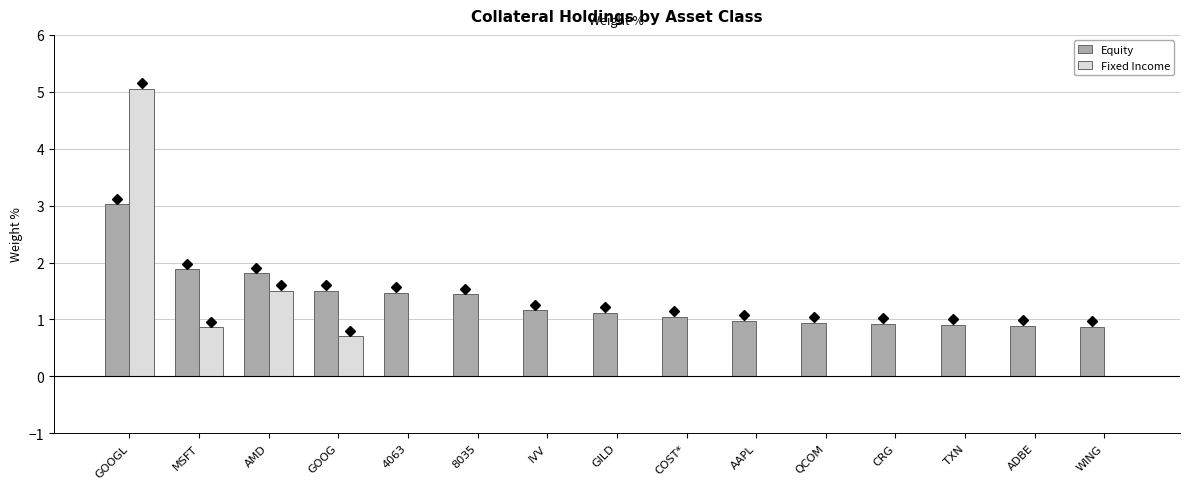

True or false: Fixed Income has a value of -3.5 at WING.

False